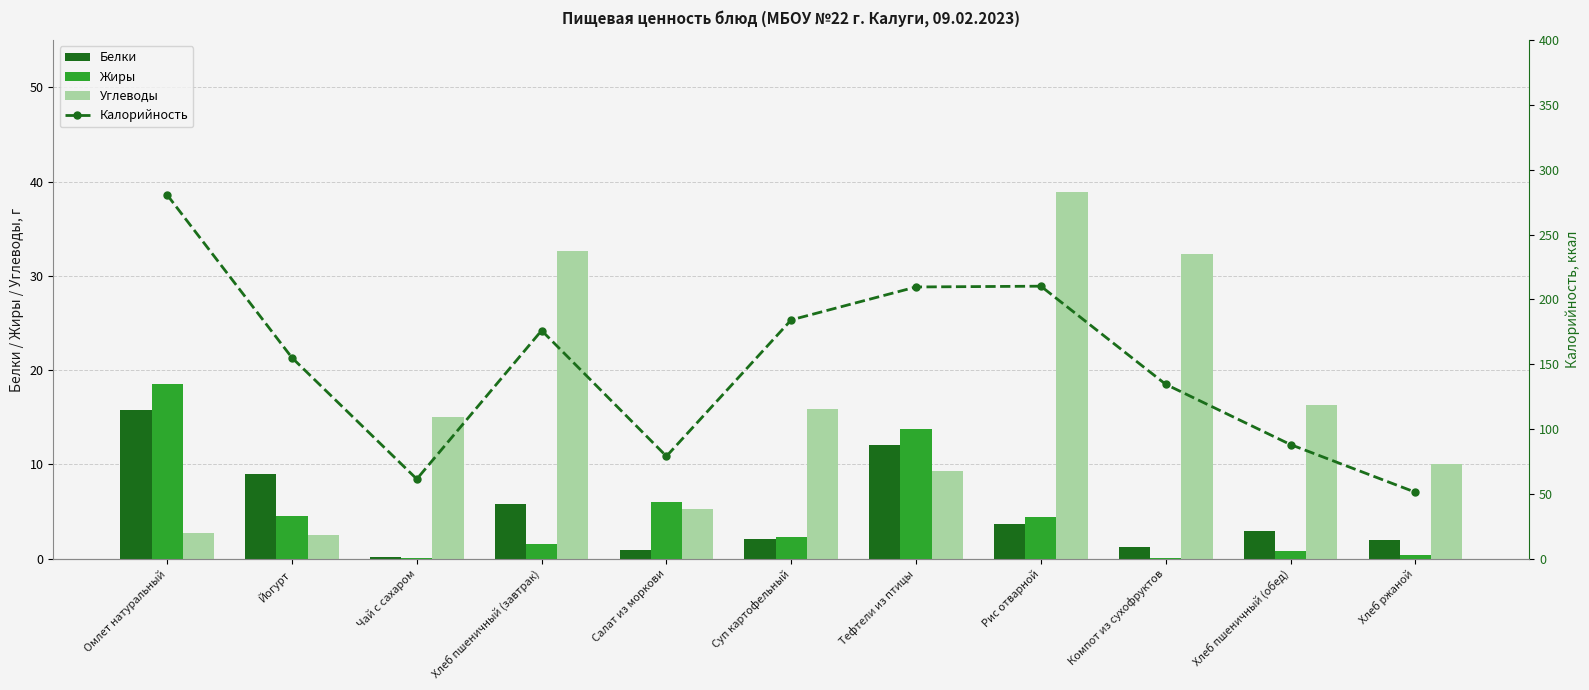

How many values in the Калорийность series exceed 155?

5